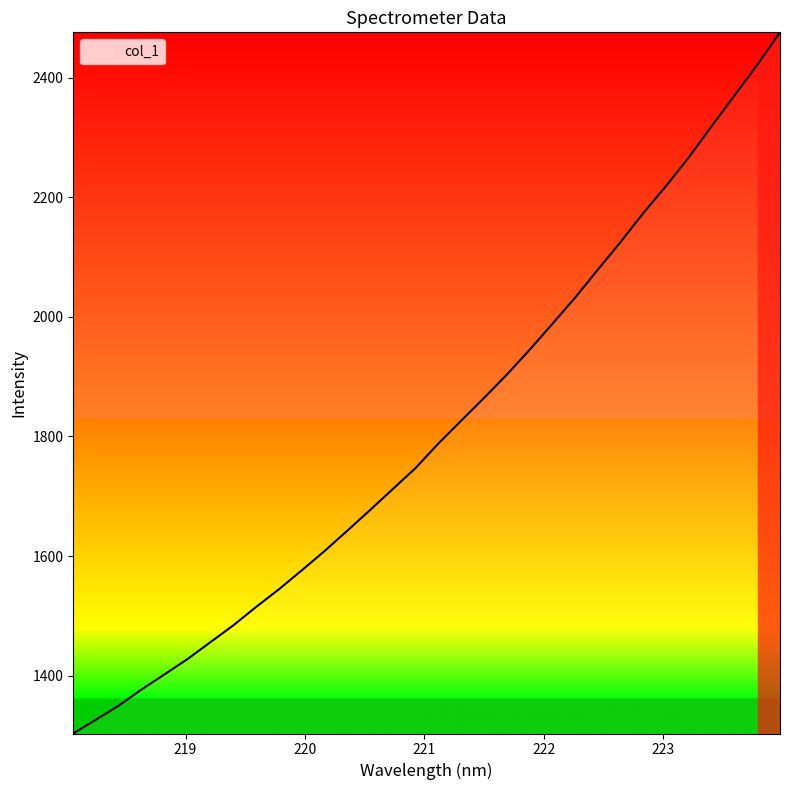

Reading left to right, transcribe all the data shown in this chart.

1303.2	1326.4	1350.0	1377.0	1402.1	1427.5	1455.7	1483.6	1514.5	1544.1	1575.6	1607.9	1642.0	1676.6	1711.9	1747.0	1788.0	1826.2	1864.2	1903.1	1944.7	1988.0	2032.0	2078.9	2125.2	2173.7	2219.1	2267.1	2319.1	2370.2	2421.5	2476.0